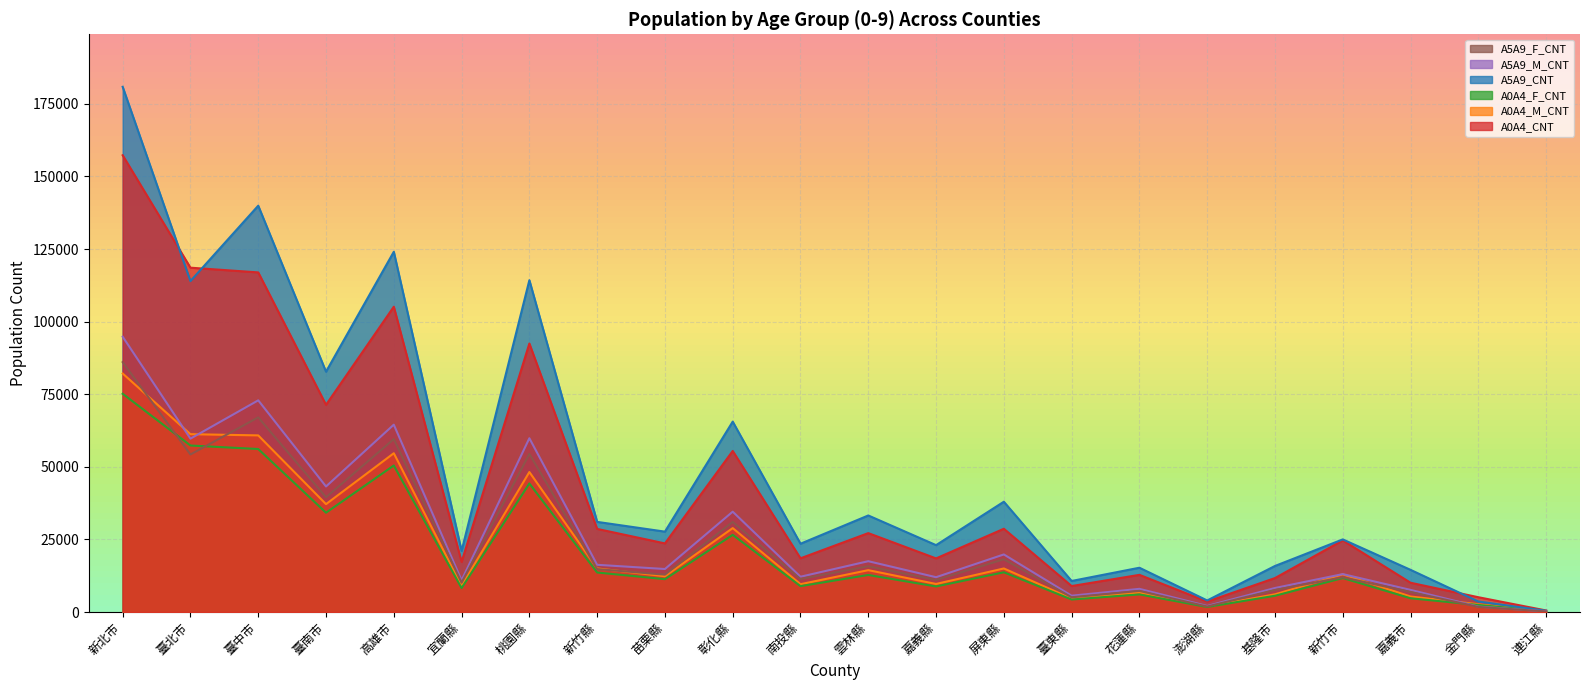

What is the highest value of the A0A4_M_CNT series?

82136